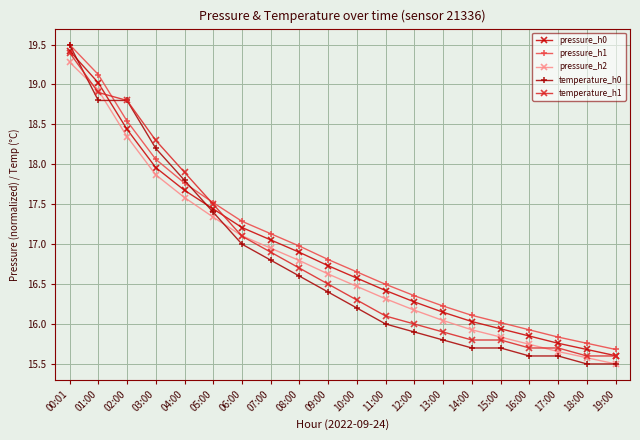

What is the difference between the maximum and second lowest values in the pressure_h0 series?

3.7